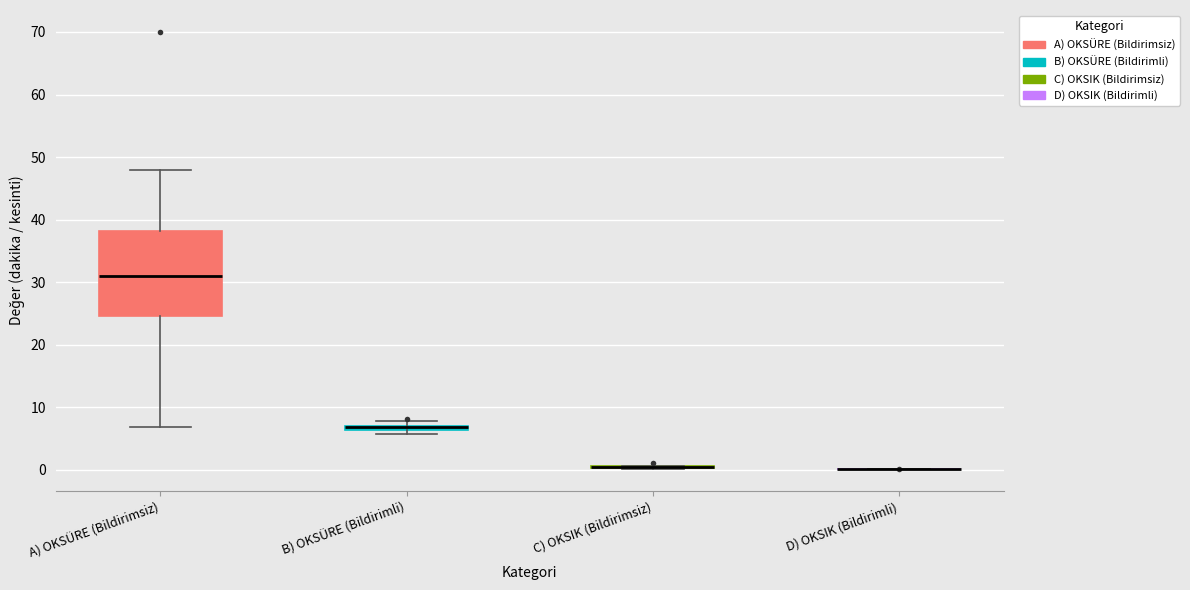

Which box is the tallest, from its lower edge to its upper edge?

A) OKSÜRE (Bildirimsiz)